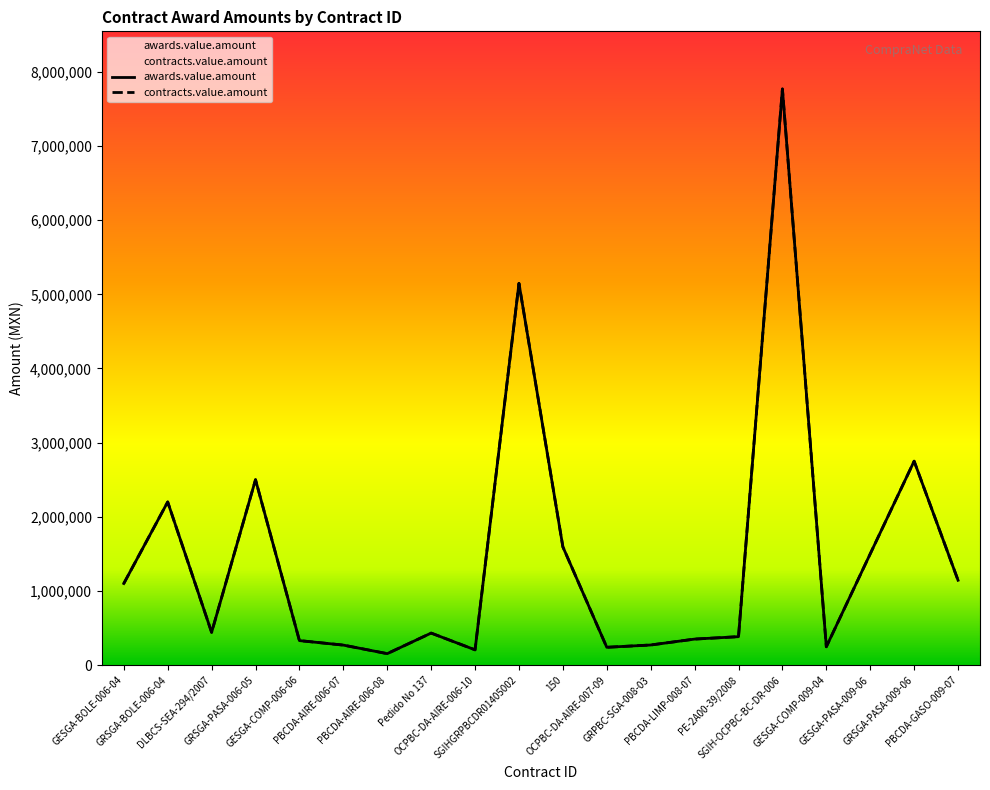

How many values in the contracts.value.amount series exceed 441500?

9